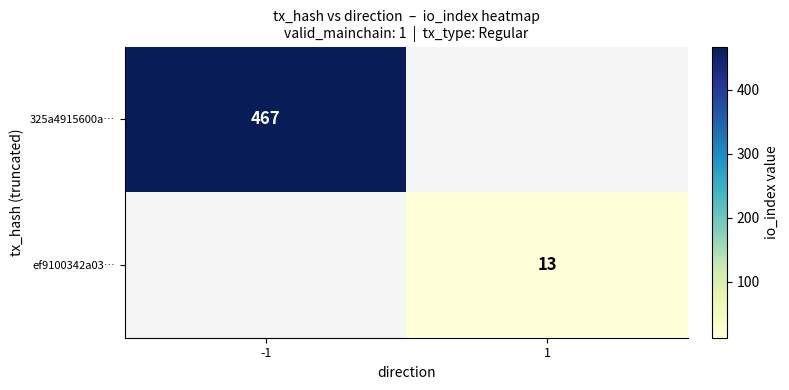

True or false: ef9100342a03… has a value of 13 at 1.

True